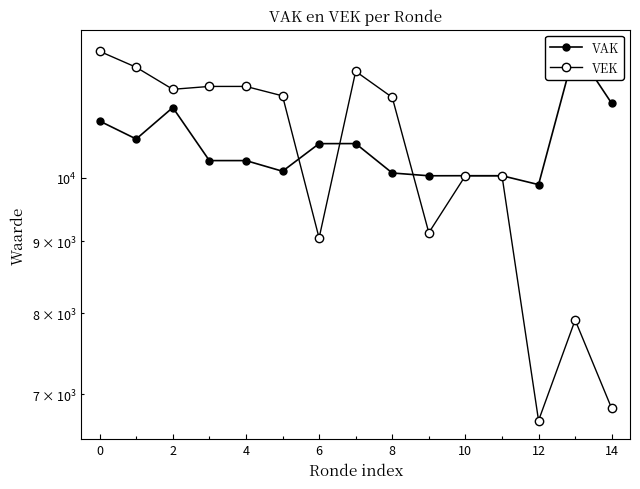

Does the chart have visible grid lines?

No